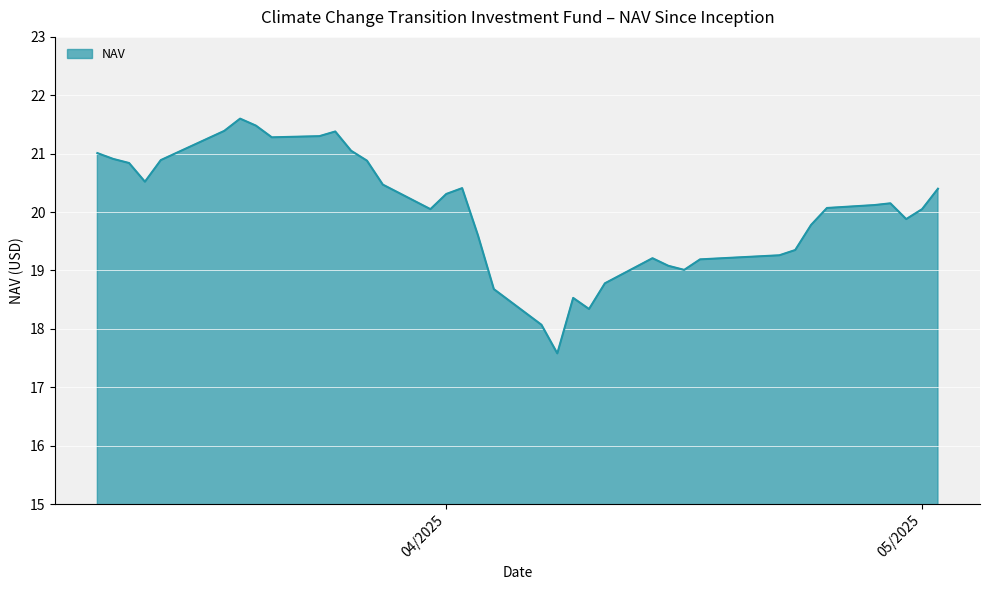

What is the greatest value displayed?

21.6